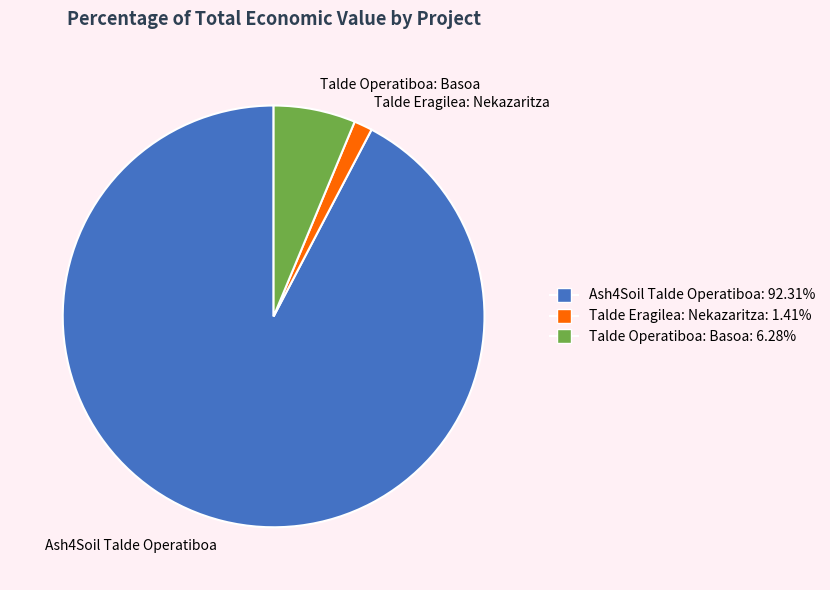

What is the largest slice in the pie chart?

Ash4Soil Talde Operatiboa